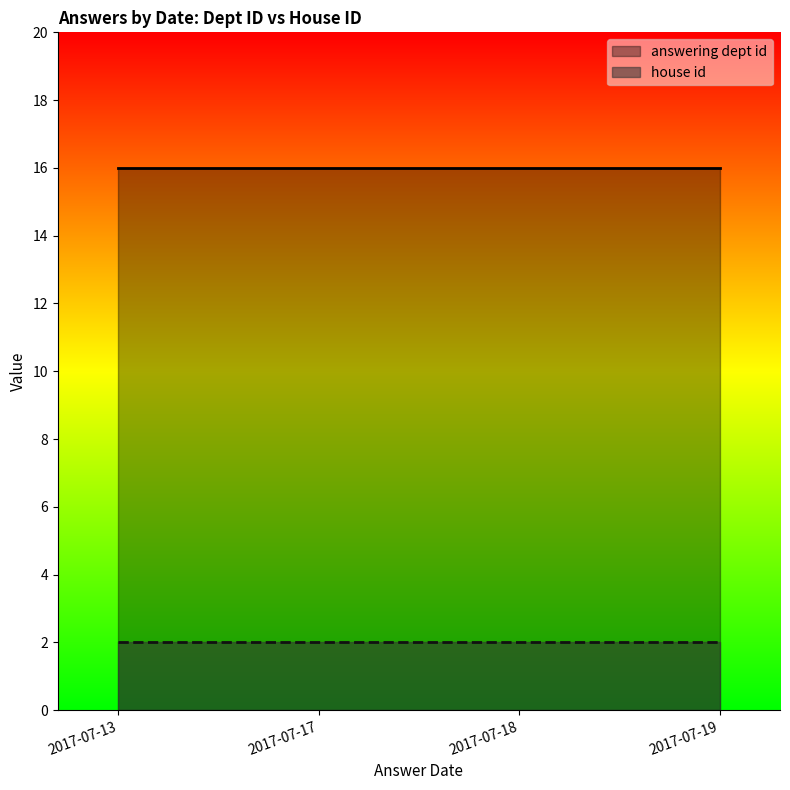

The house id series shows 3 at 2017-07-13. True or false?

False